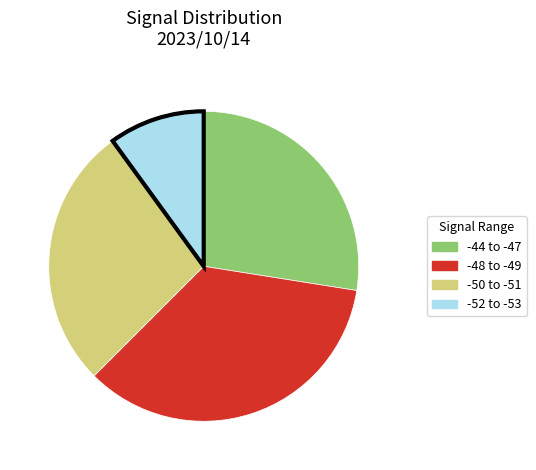

Is there a majority slice in this chart?

No